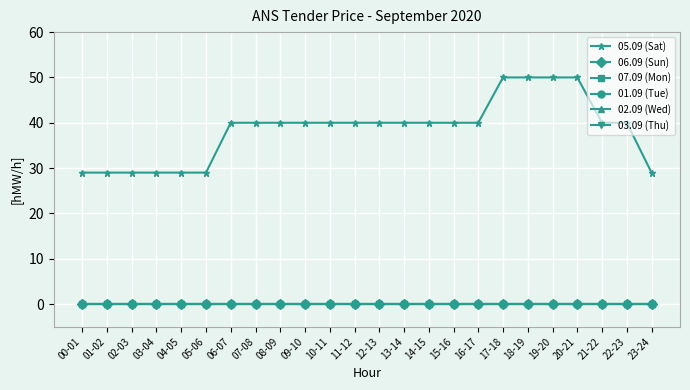

What is the difference between the maximum and minimum values in the 05.09 (Sat) series?

21